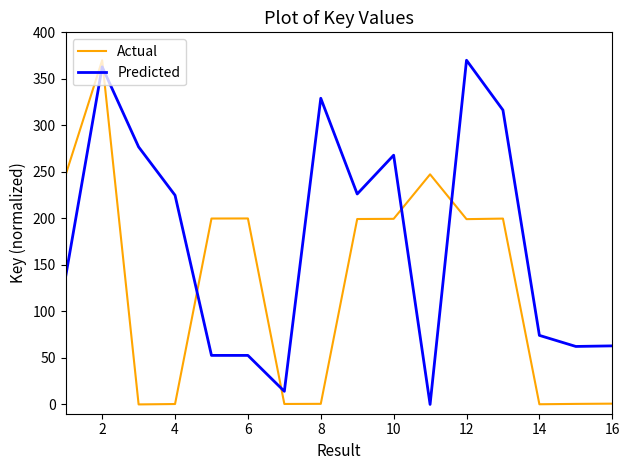

What is the sum of all Actual values?

2065.1